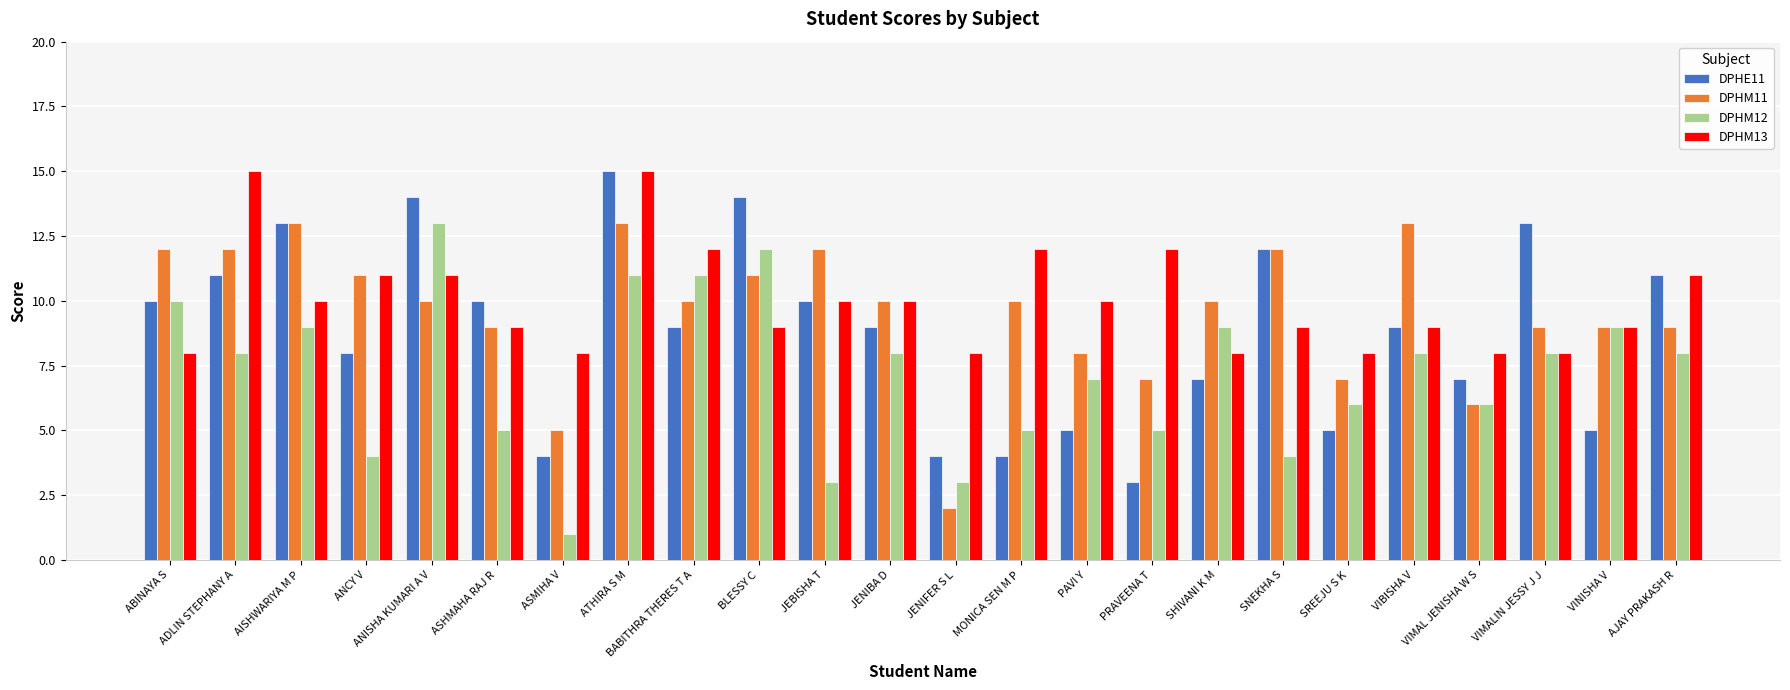

What are all the series names shown in the legend?

DPHE11, DPHM11, DPHM12, DPHM13